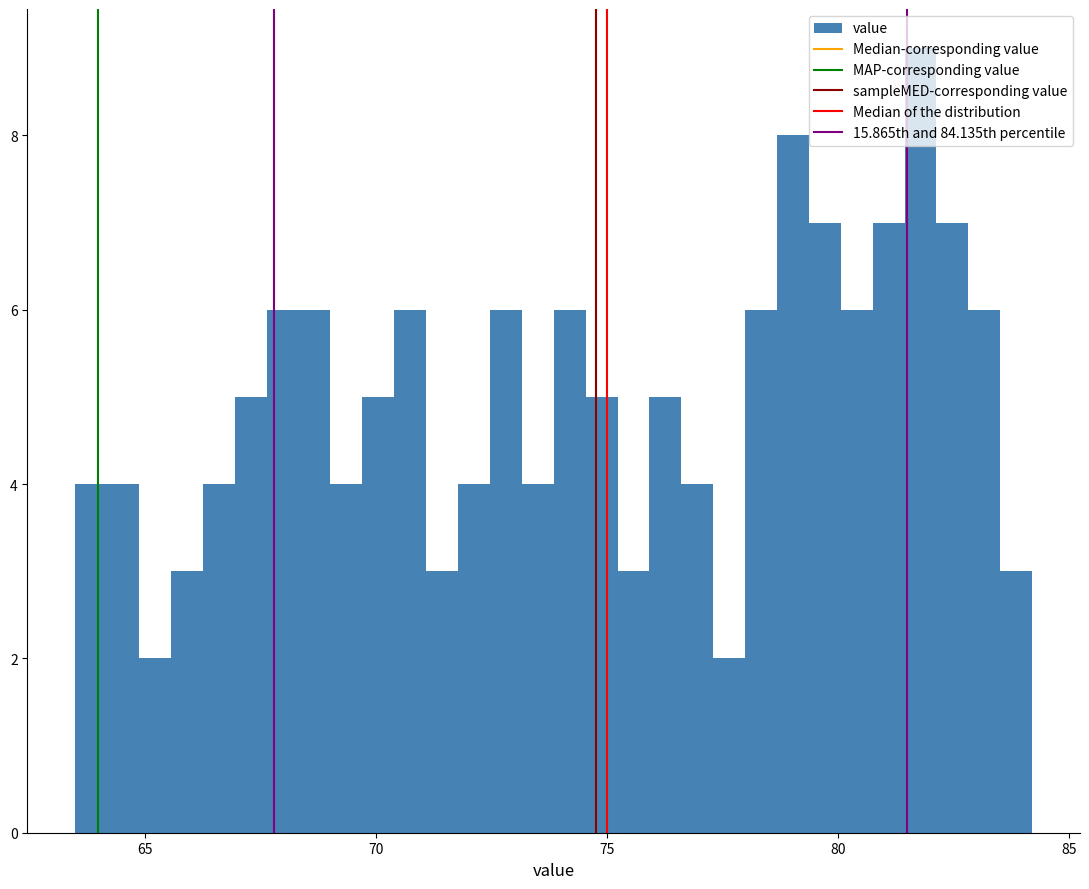

Around what value on the x-axis is the tallest bar? Give the approximate position of its centre, as read against the axis.

82.0